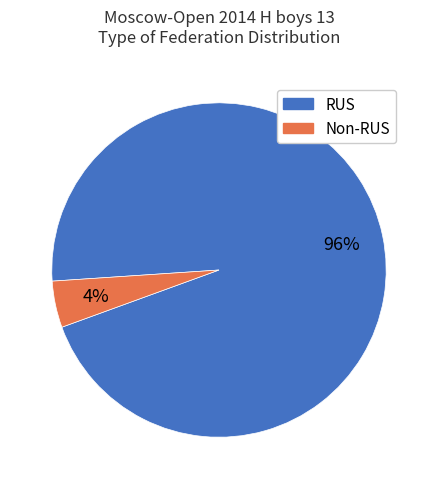

To the nearest percent, what is the average slice percentage?

50%